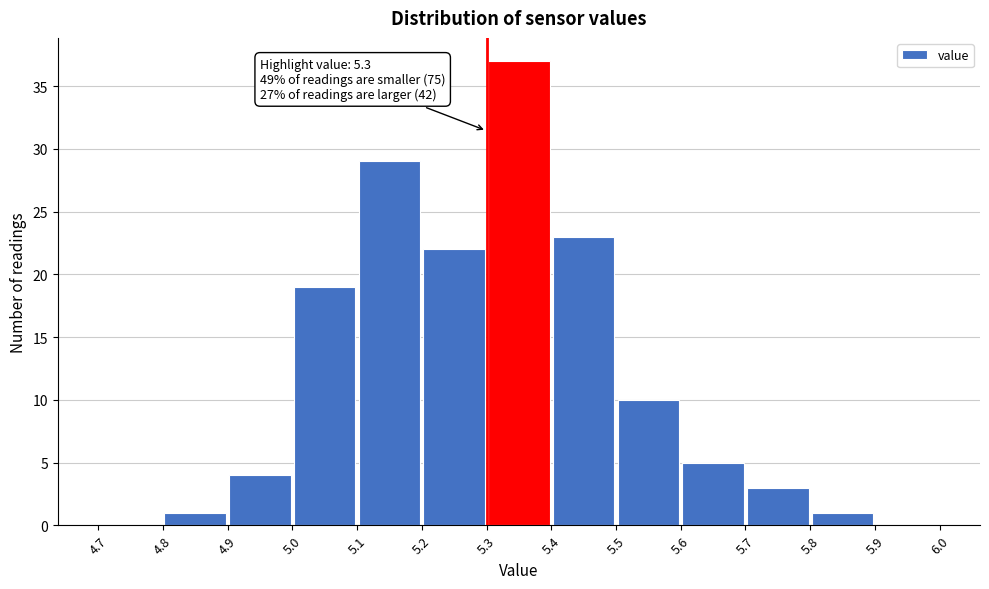

Which range on the x-axis has the tallest bar?

5.3 to 5.4